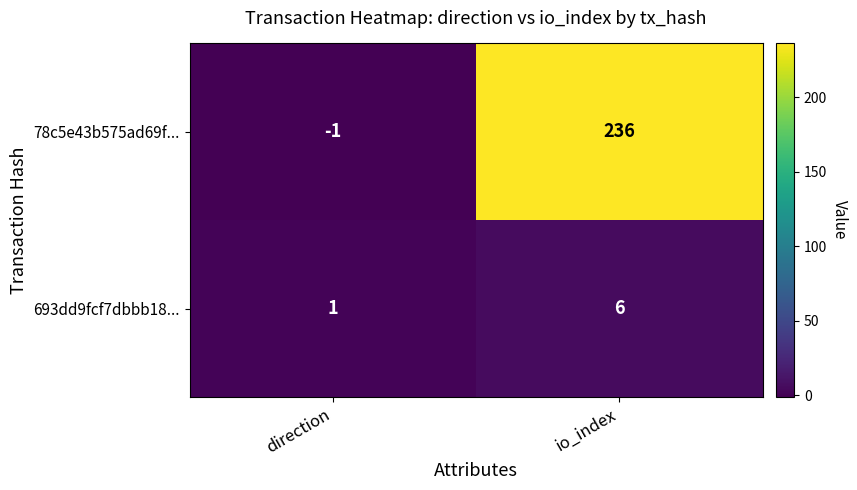

The 693dd9fcf7dbbb18... series shows 2 at direction. True or false?

False